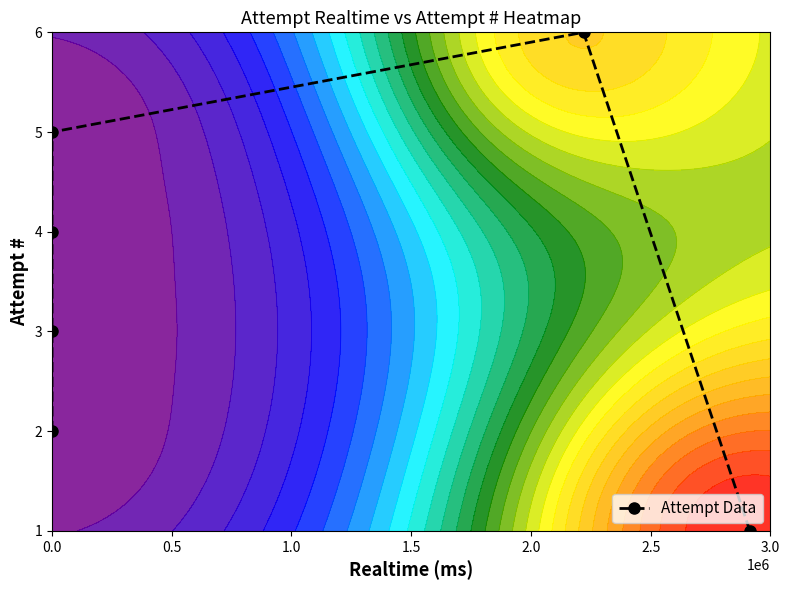

Reading right to left, extract all data points from this chart.

1	6	5	4	3	2